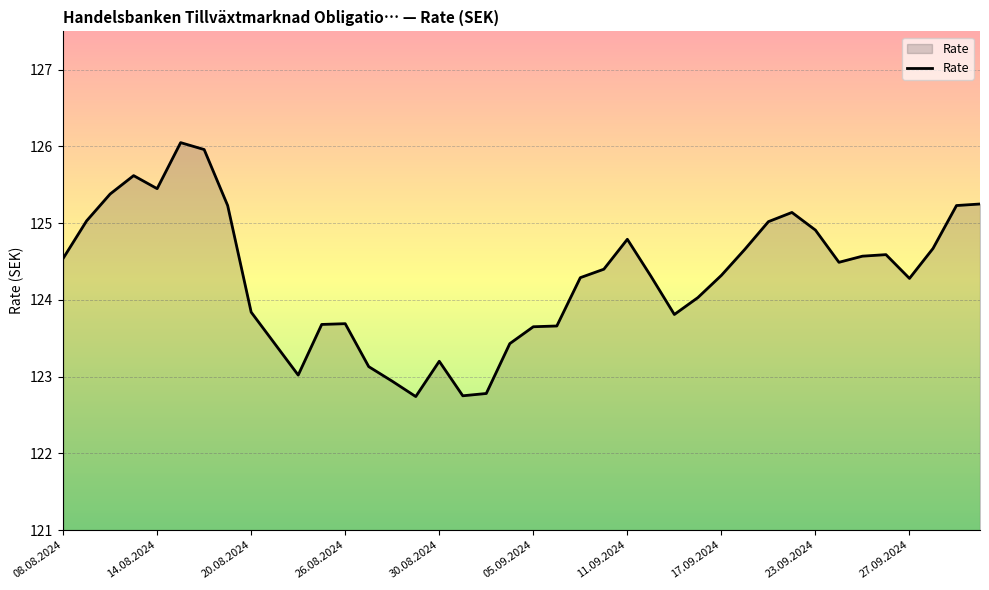

What is the smallest value displayed?

122.7